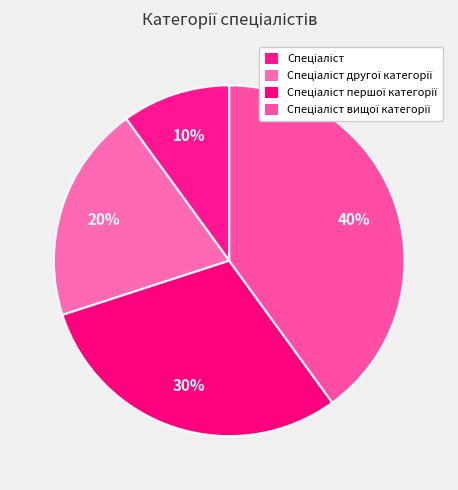

How many segments does this pie chart have?

4